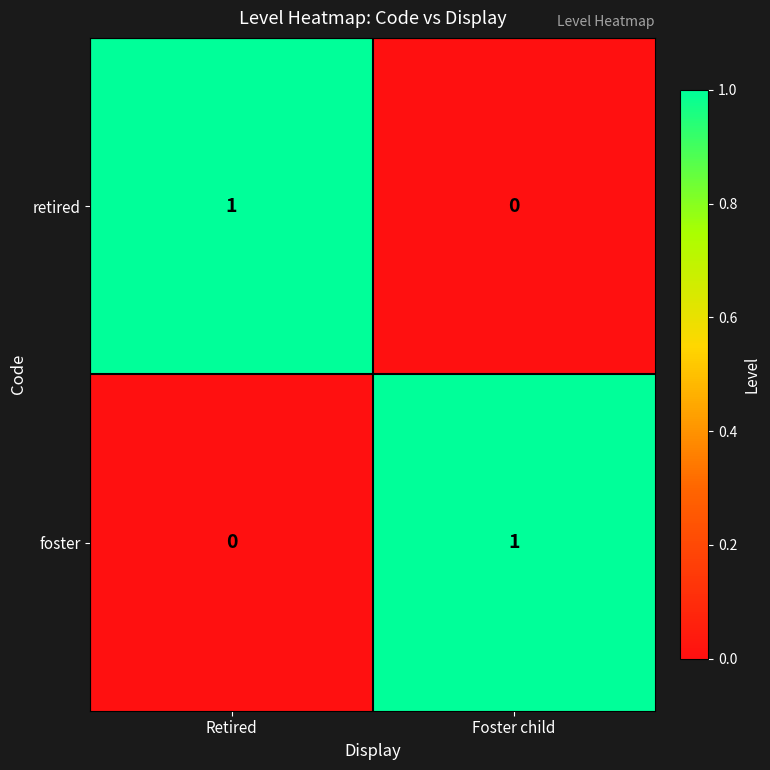

Rank the series at Foster child from lowest to highest value.

retired, foster